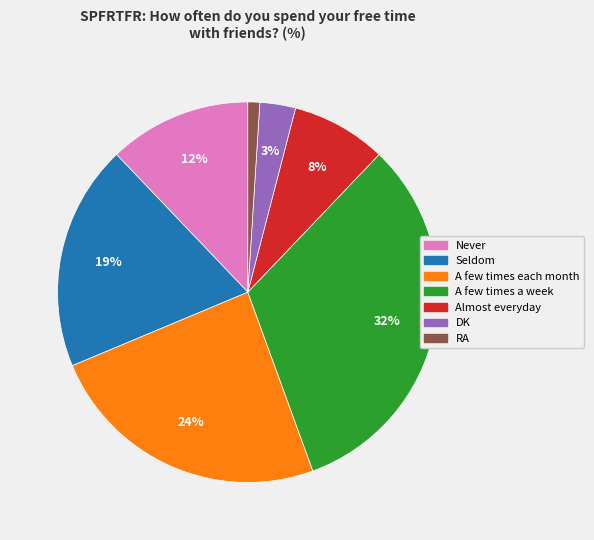

Which has a higher value, Seldom or Never?

Seldom